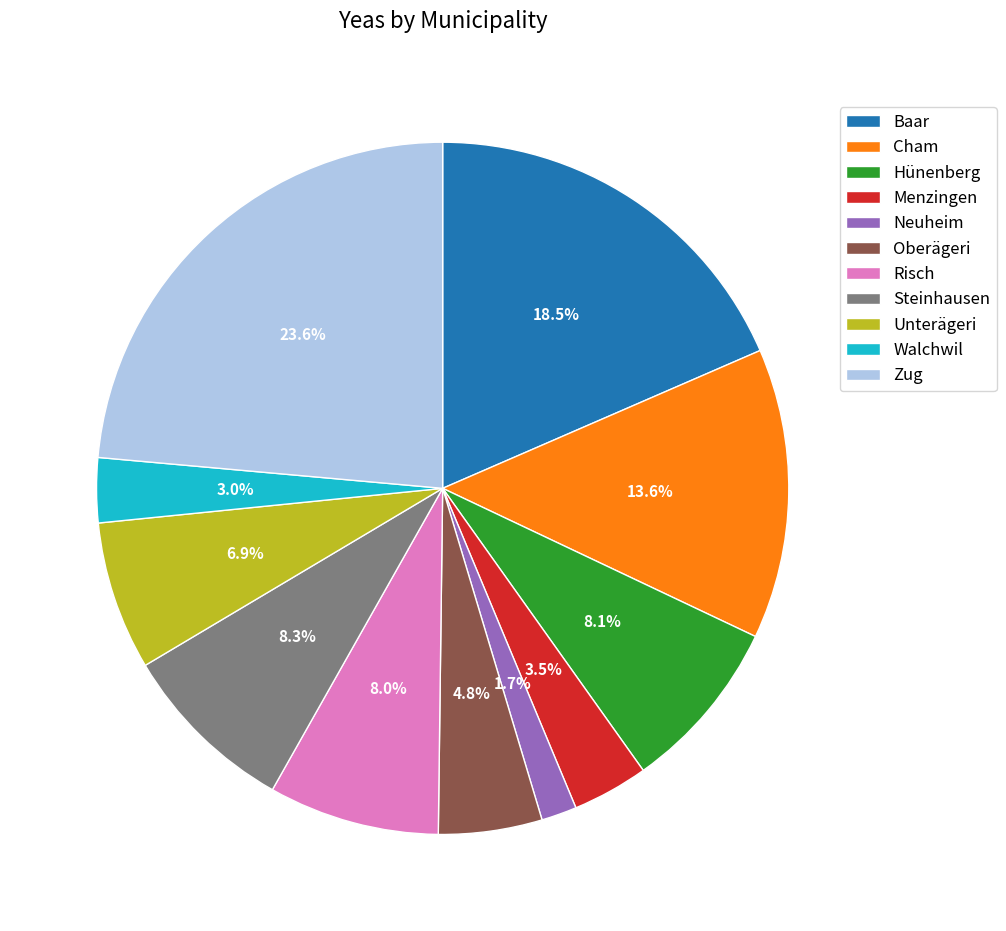

What is the smallest slice in the pie chart?

Neuheim